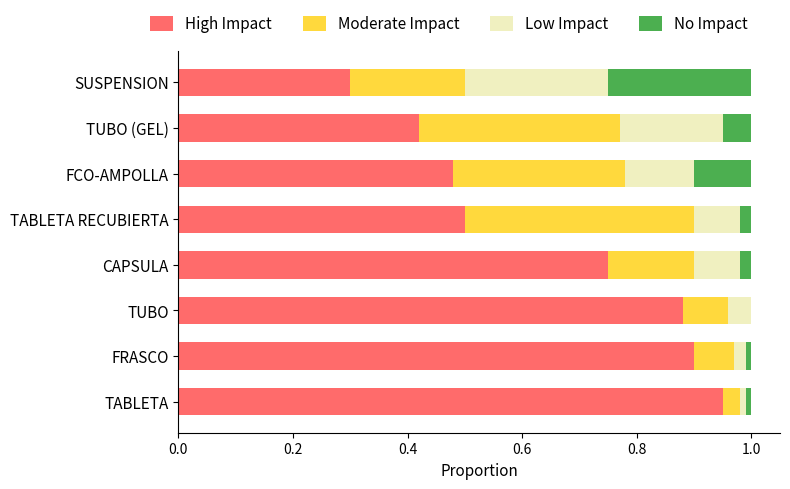

The value of High Impact at SUSPENSION is 0.1. True or false?

False